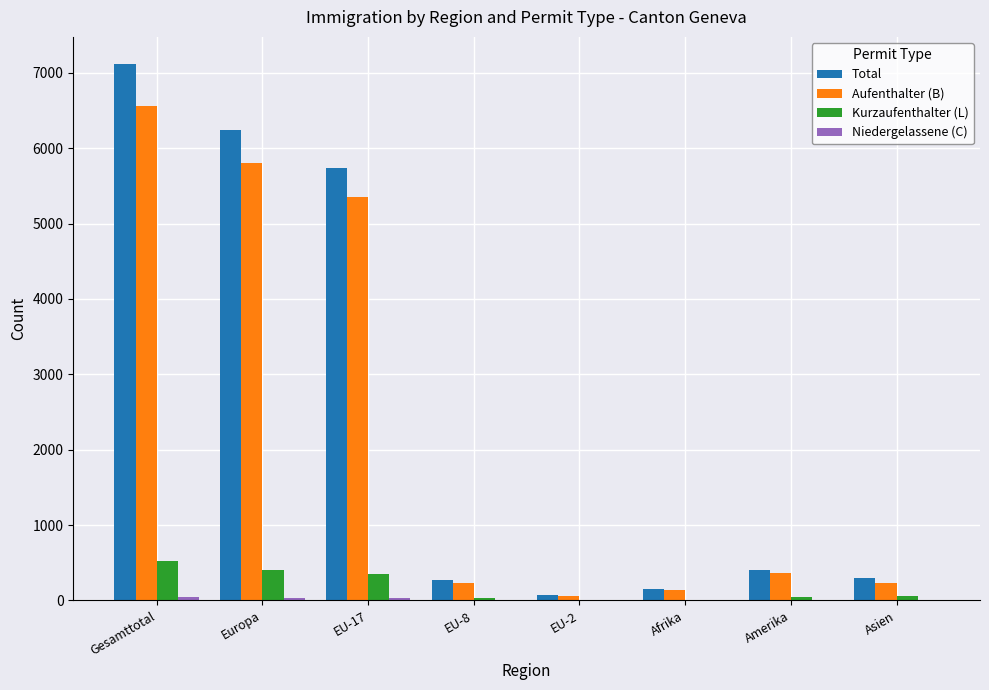

What is the approximate value of Aufenthalter (B) at Amerika, to the nearest 10?

360